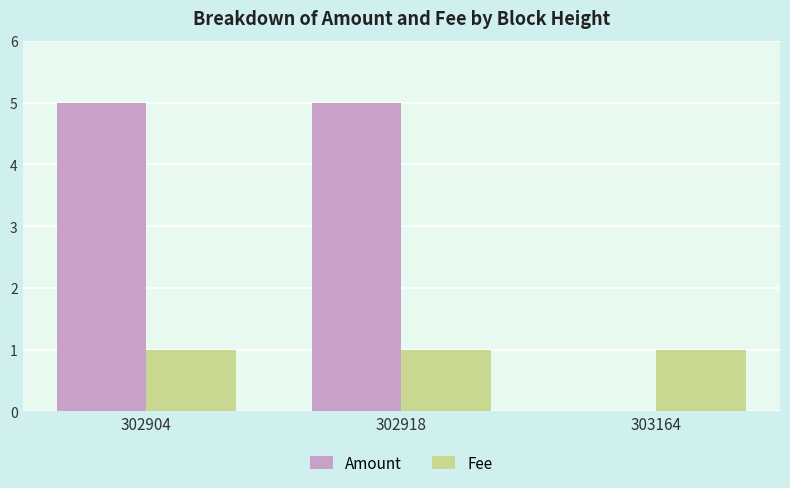

What is the average value of the Fee series?

1